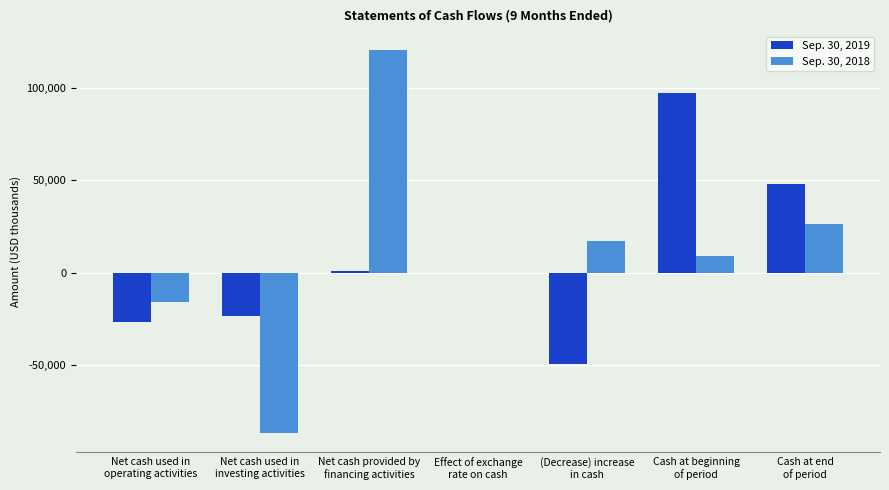

Which series changed the most between Cash at beginning
of period and Cash at end
of period?

Sep. 30, 2019